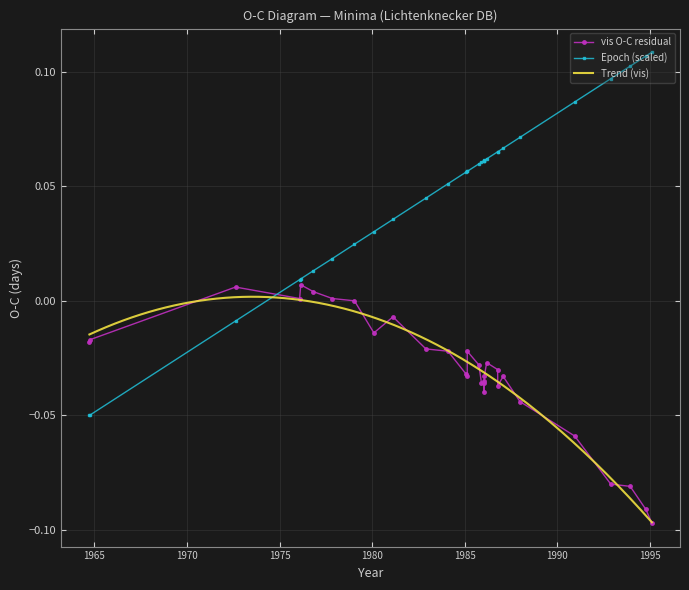

How many intersections are there between O-C residual and vis (O-C)?

1